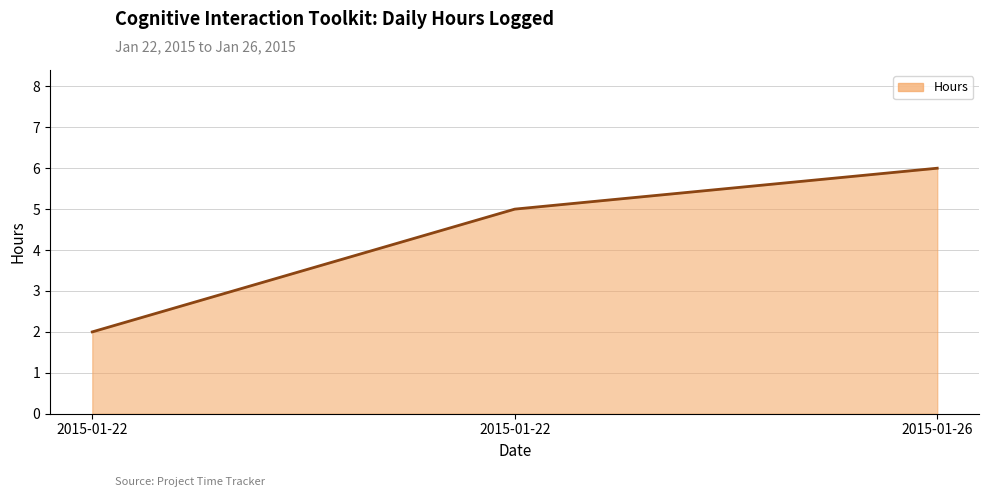

How many values are below 5?

1